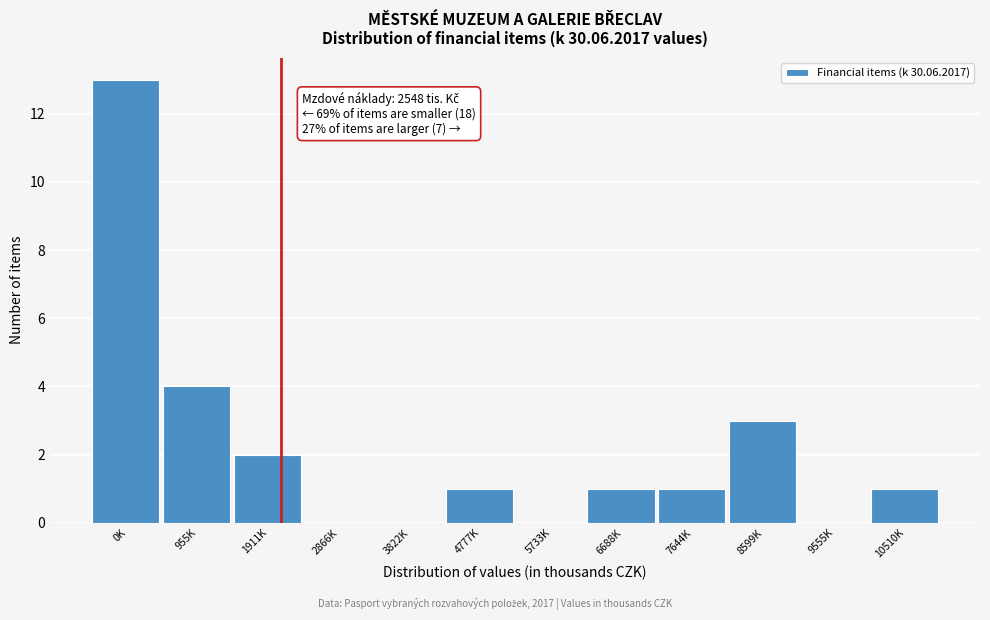

Reading left to right, what are all the values shown in this chart?

0K=13	955K=4	1911K=2	2866K=0	3822K=0	4777K=1	5733K=0	6688K=1	7644K=1	8599K=3	9555K=0	10510K=1